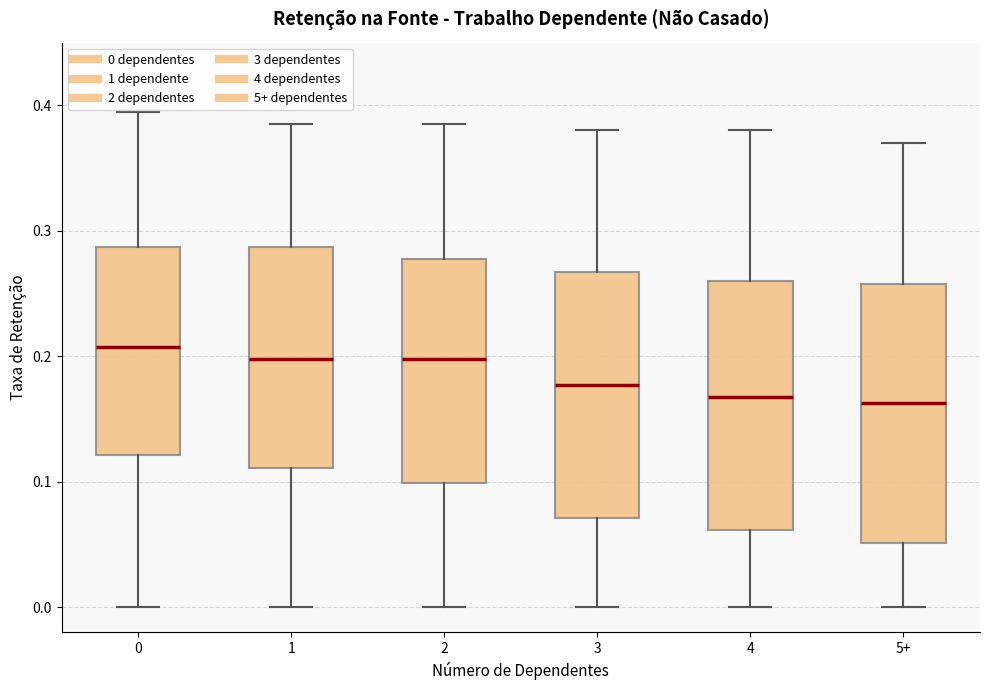

Where is the upper edge of the box for 5+ on the y-axis? The values are not printed on the chart, so give them approximately, as read against the axis.

0.26